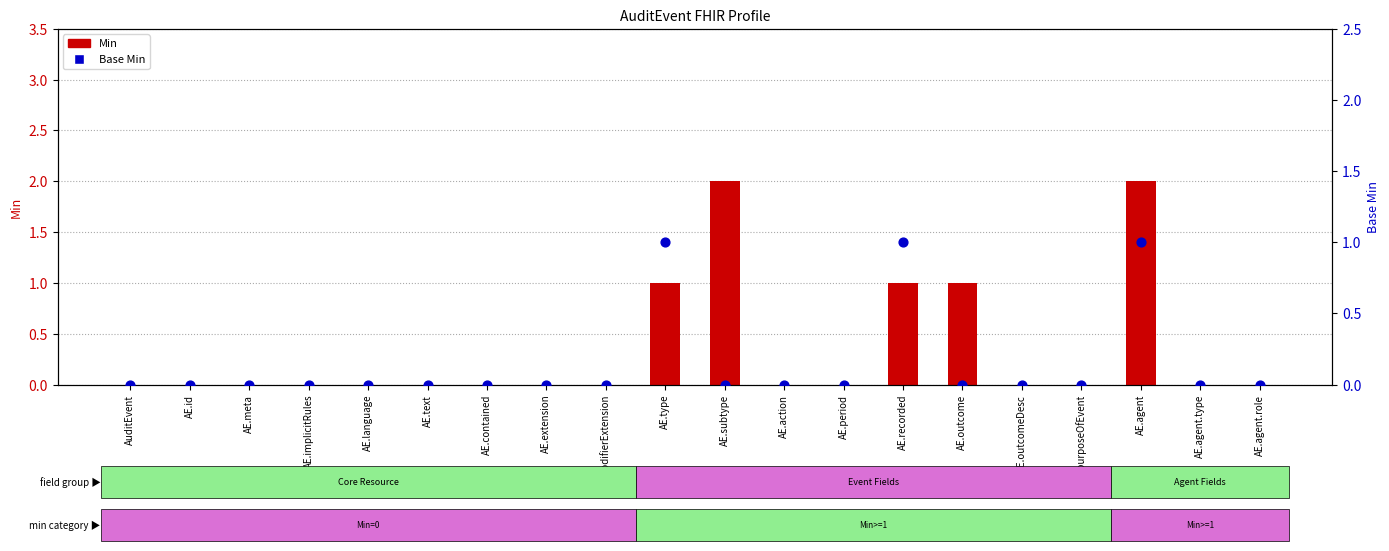

Is the value of Base Min at AuditEvent greater than the value of Min at AE.implicitRules?

No